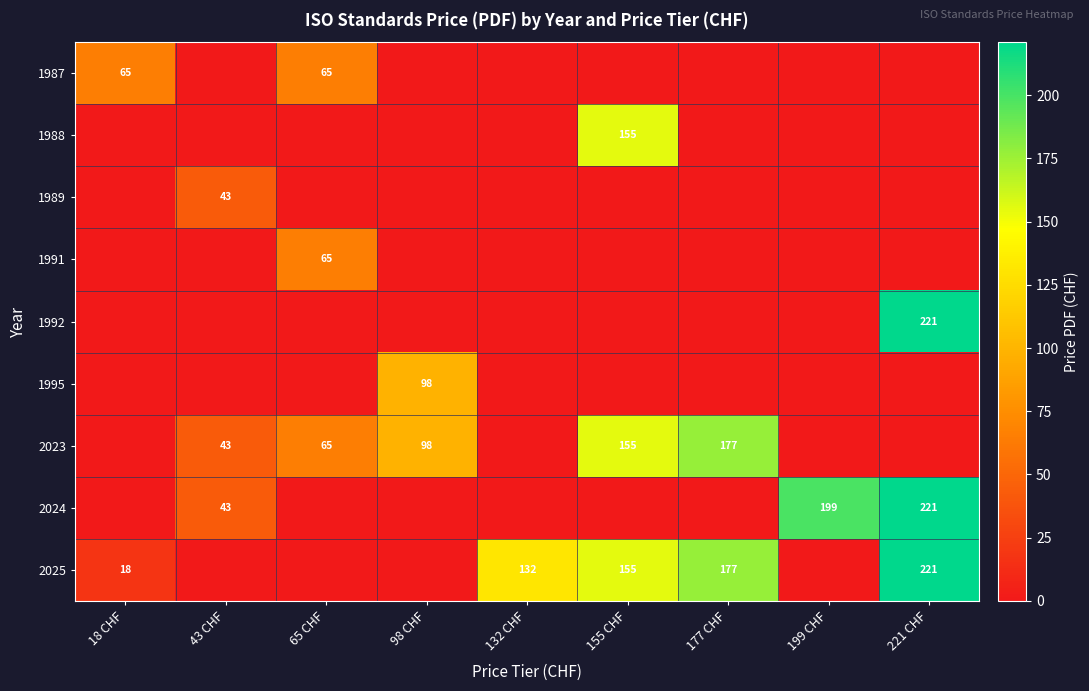

Is it true that 2025 equals 388 at 221 CHF?

False